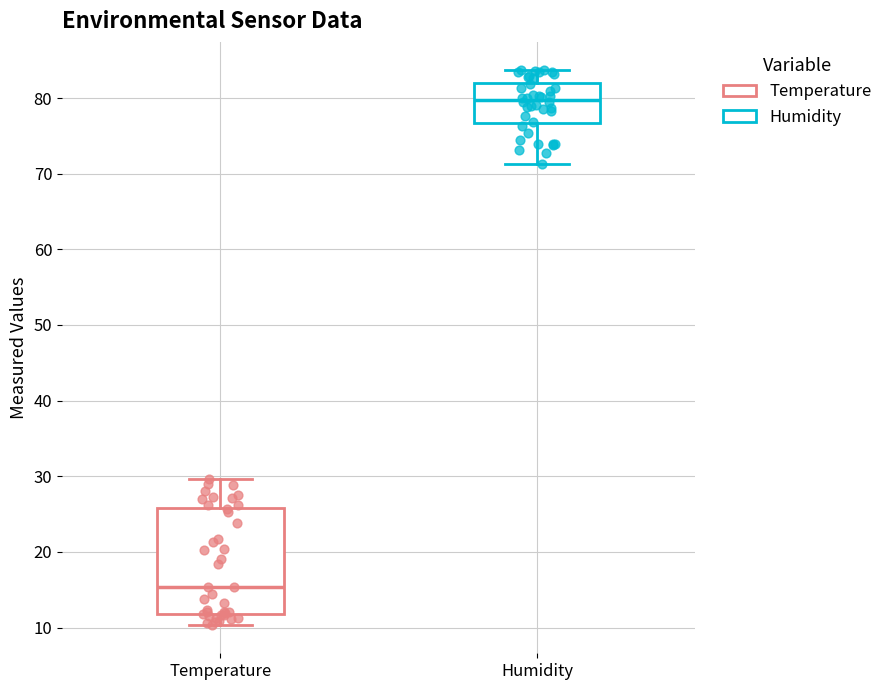

Which box's median line is the lowest?

Temperature